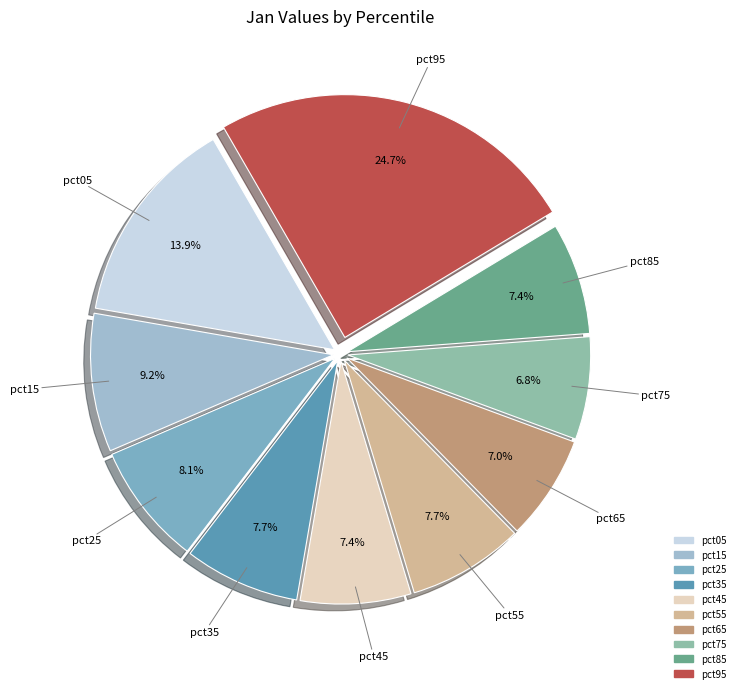

Count the number of slices in the pie.

10